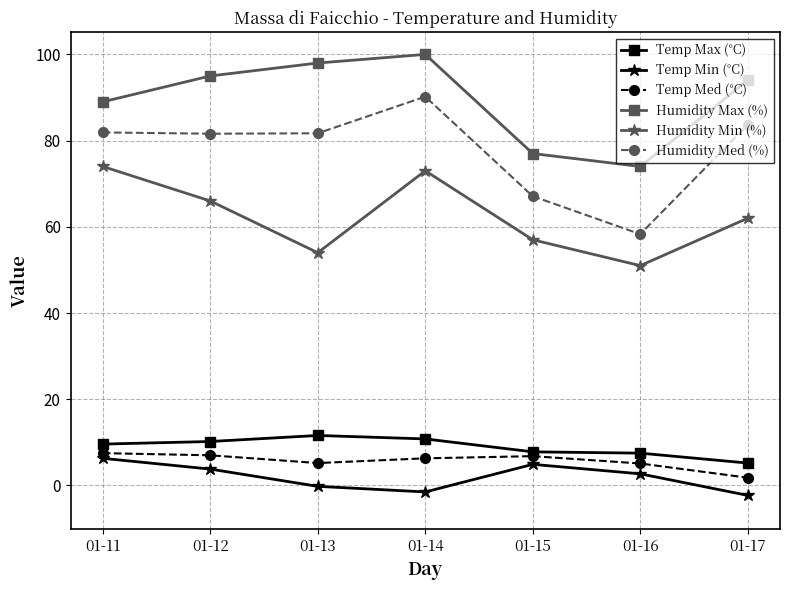

What is the average value of the Temp Max (°C) series?

9.0